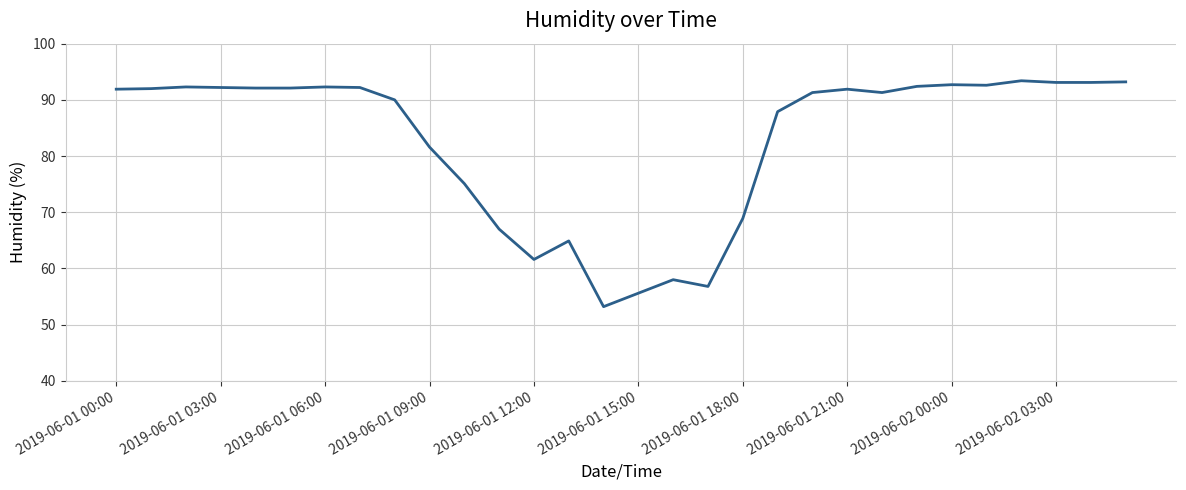

Count the number of data series in this chart.

1